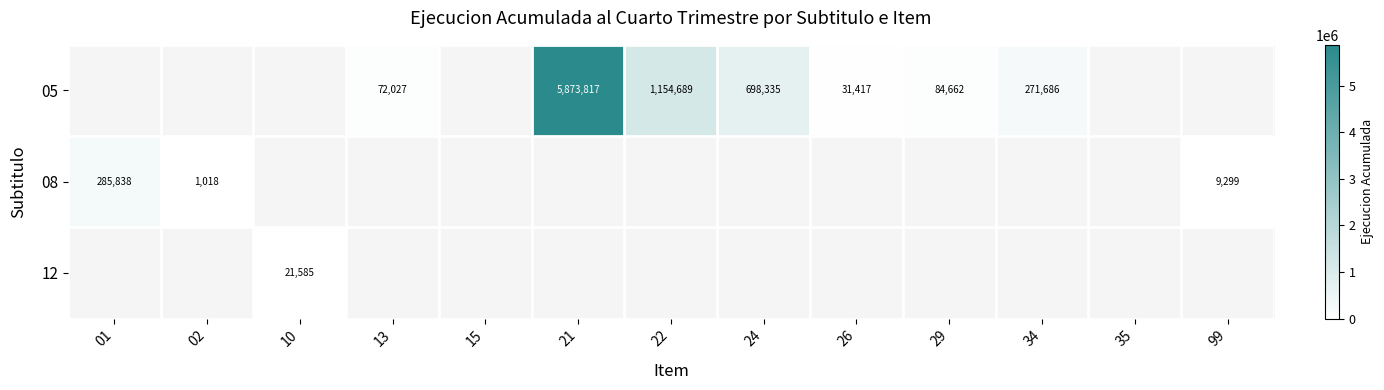

How many categories are shown in the chart?

13